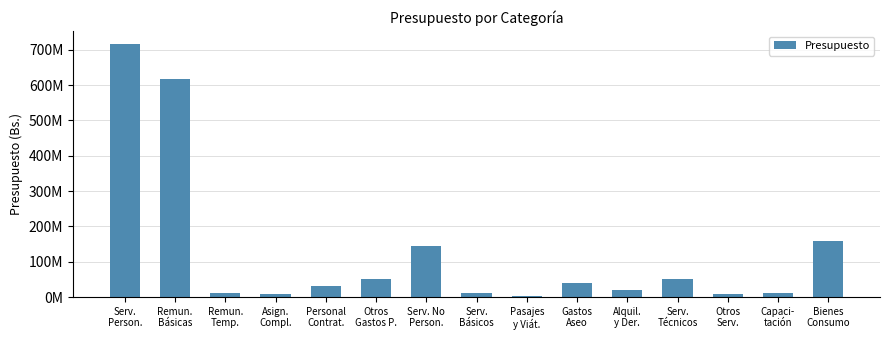

Are the bars horizontal?

No